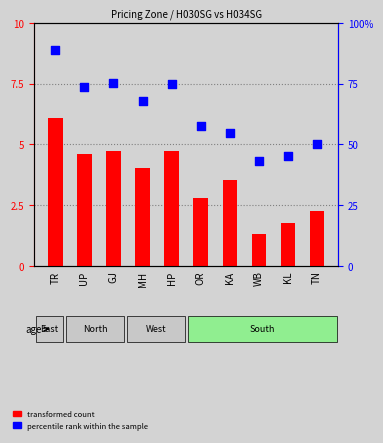

At which category is the sum across all series the highest?

TR